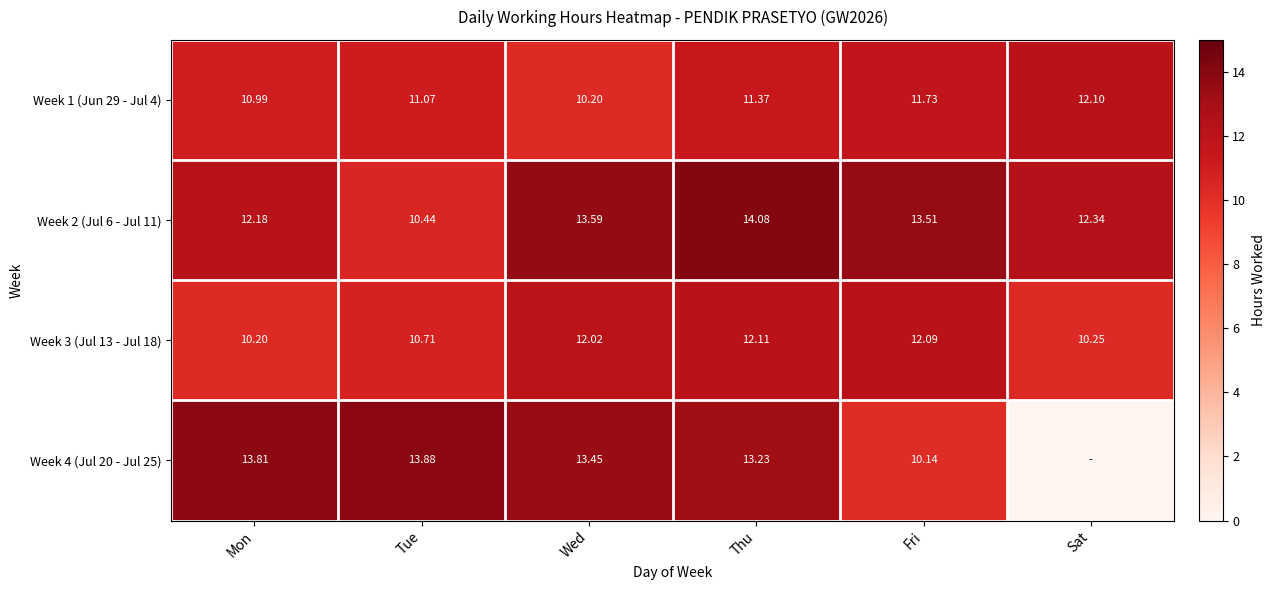

What is the difference between the maximum and second lowest values in the Week 2 (Jul 6 - Jul 11) series?

1.9